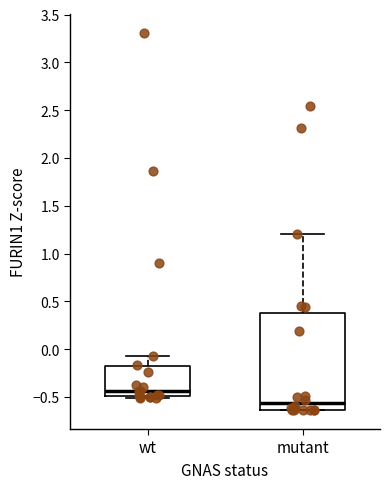

Reading left to right, read every box against the y-axis: the position of its median line, the range the box covers, and the ends of its whiskers. The values are not printed on the chart, so give them approximately, as read against the axis.

wt: median -0.45, box -0.50 to -0.20, whiskers -0.50 (just below the box's lower edge) to -0.05
mutant: median -0.55, box -0.65 to 0.40, whiskers -0.65 to 1.20